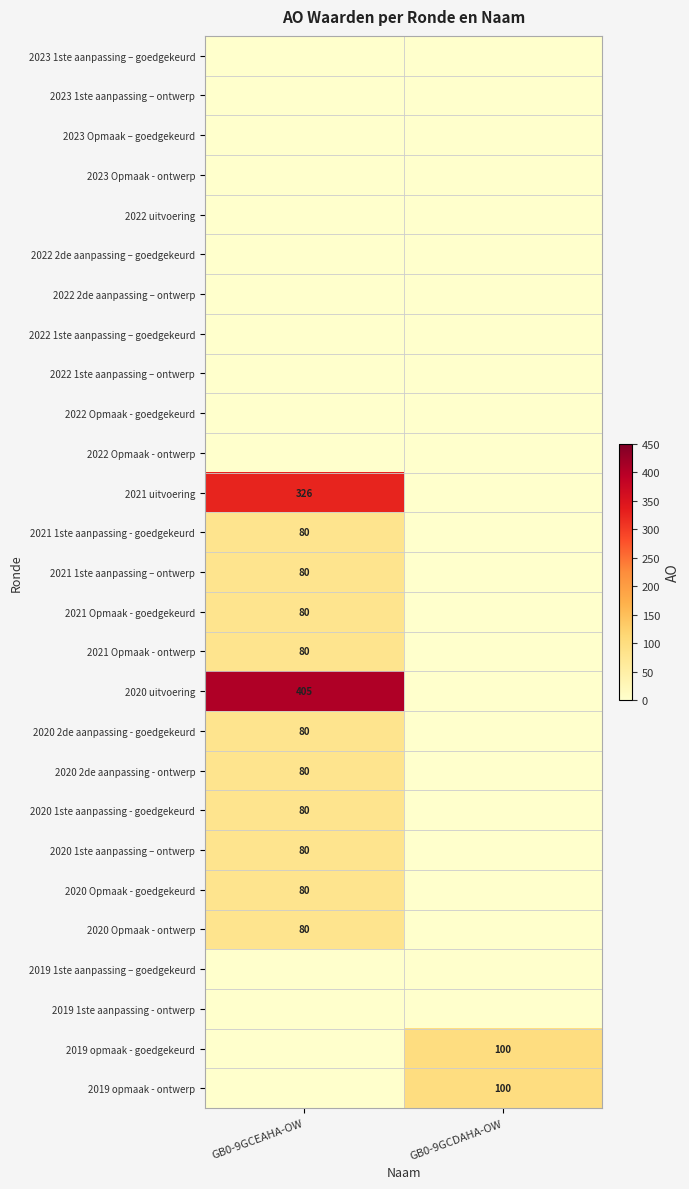

What is the difference between the maximum and minimum values in the 2020 2de aanpassing - goedgekeurd series?

80